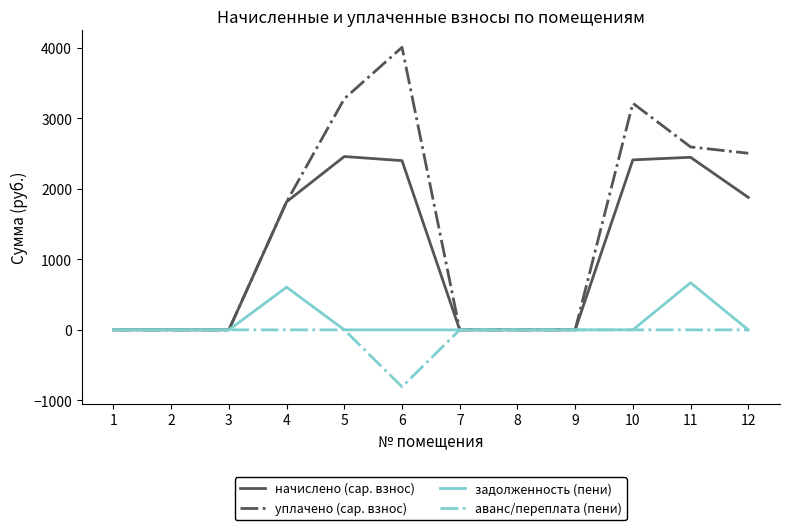

Which series changed the most between 2 and 10?

уплачено (cap. взнос)